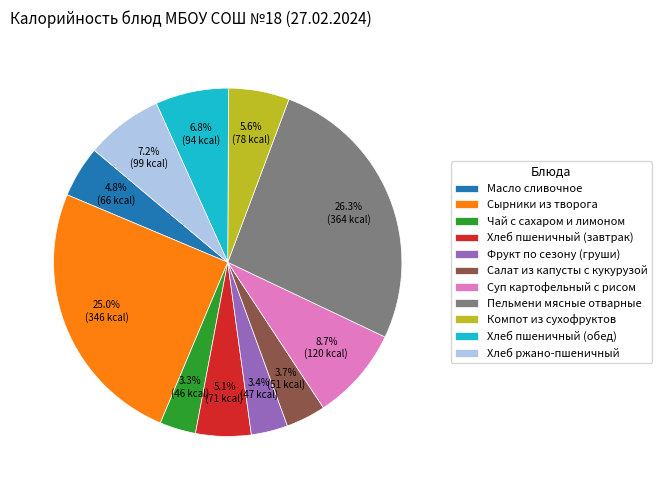

Which slice is the largest?

Пельмени мясные отварные